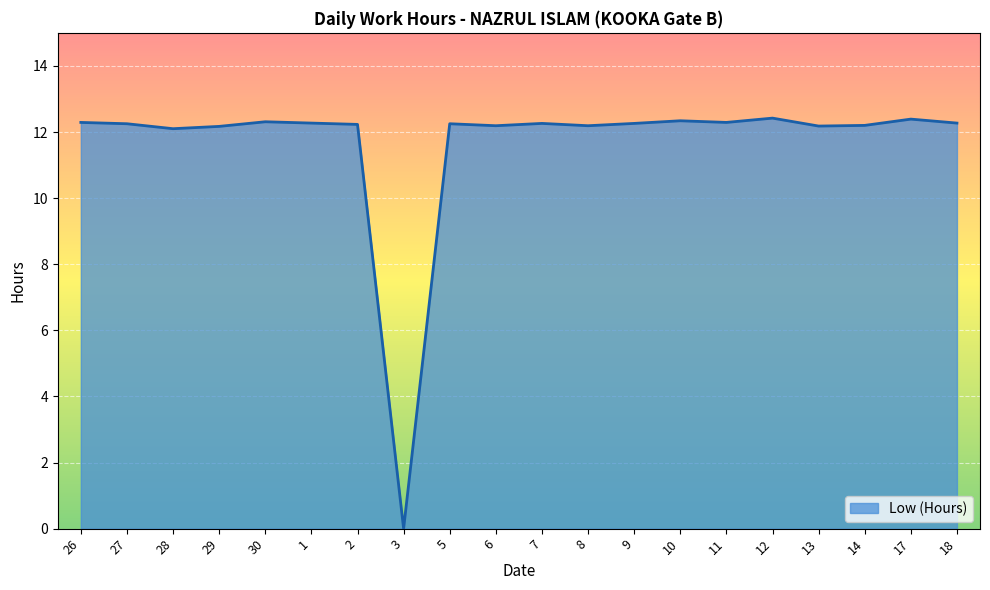

The value at 5 is 12.2. True or false?

True